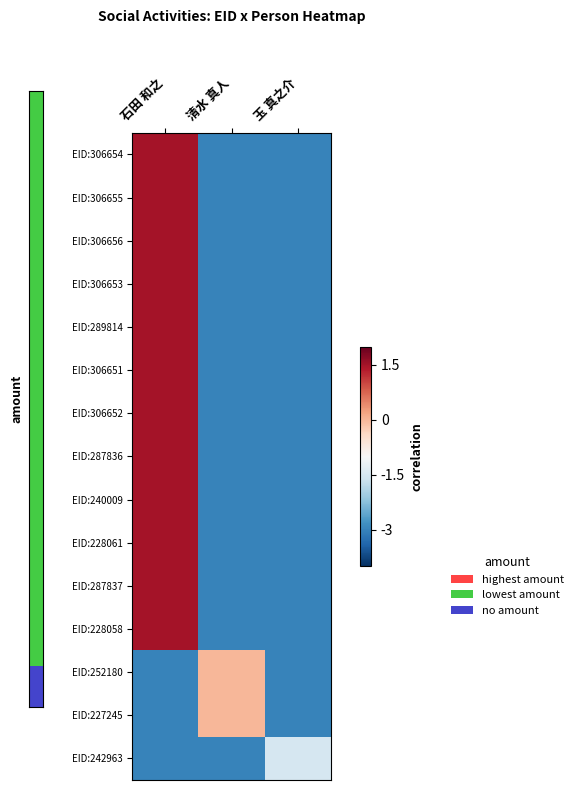

Rank the series at 玉 真之介 from highest to lowest value.

EID:242963, EID:306654, EID:306655, EID:306656, EID:306653, EID:289814, EID:306651, EID:306652, EID:287836, EID:240009, EID:228061, EID:287837, EID:228058, EID:252180, EID:227245